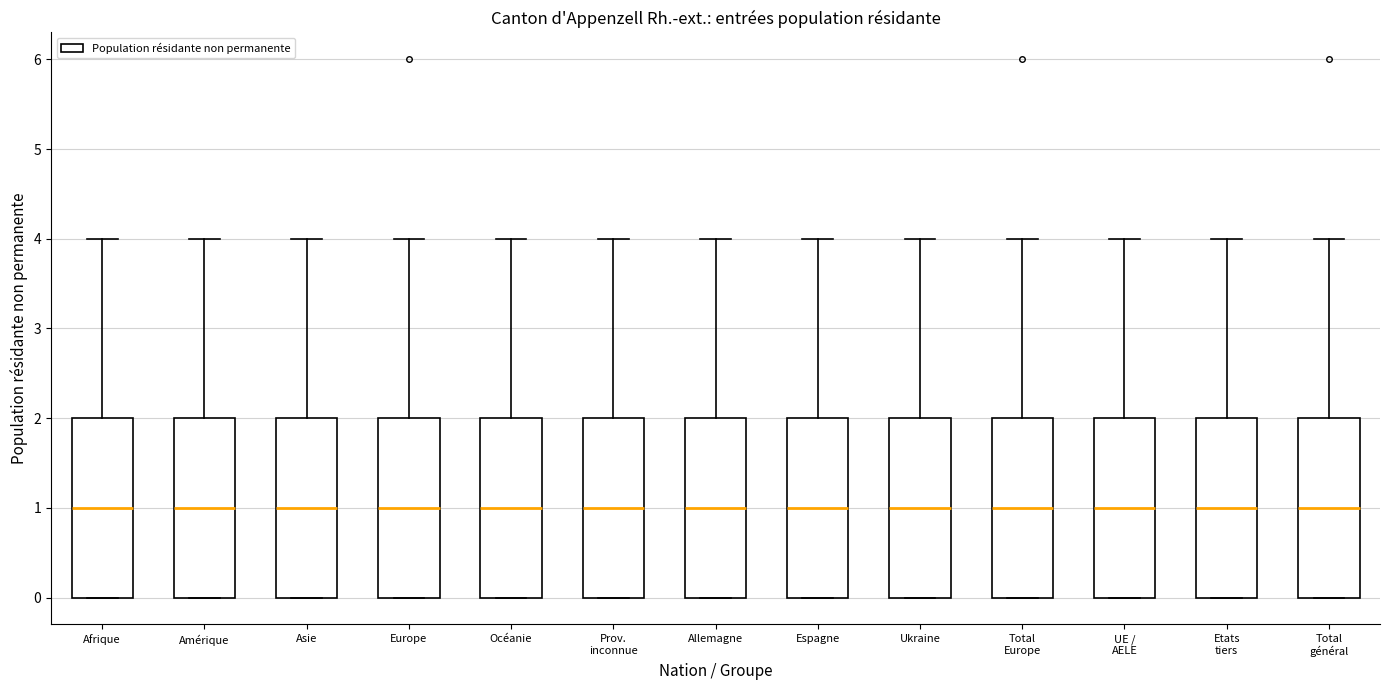

Reading left to right, transcribe this box plot: for each box, give where its median line is, the range the box spans, and where its two whiskers end, as read against the y-axis. The values are not printed on the chart, so give them approximately, as read against the axis.

Afrique: median 1, box 0 to 2, whiskers 0 to 4
Amérique: median 1, box 0 to 2, whiskers 0 to 4
Asie: median 1, box 0 to 2, whiskers 0 to 4
Europe: median 1, box 0 to 2, whiskers 0 to 4
Océanie: median 1, box 0 to 2, whiskers 0 to 4
Prov. inconnue: median 1, box 0 to 2, whiskers 0 to 4
Allemagne: median 1, box 0 to 2, whiskers 0 to 4
Espagne: median 1, box 0 to 2, whiskers 0 to 4
Ukraine: median 1, box 0 to 2, whiskers 0 to 4
Total Europe: median 1, box 0 to 2, whiskers 0 to 4
UE / AELE: median 1, box 0 to 2, whiskers 0 to 4
Etats tiers: median 1, box 0 to 2, whiskers 0 to 4
Total général: median 1, box 0 to 2, whiskers 0 to 4